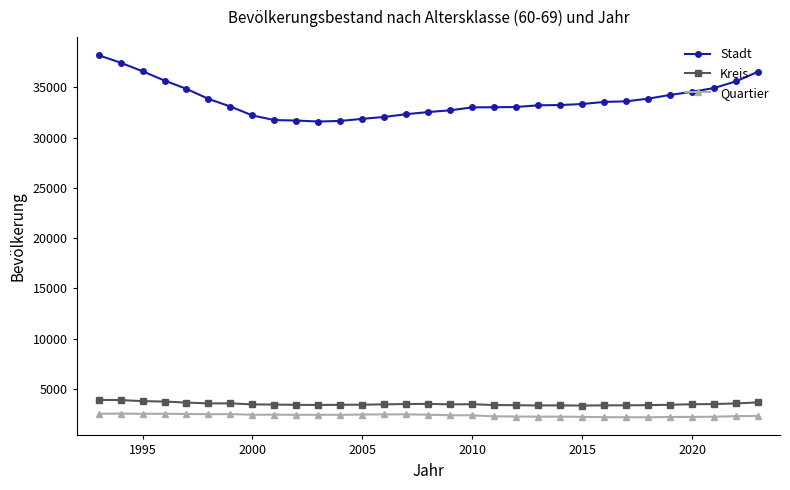

What is the highest value of the Stadt series?

38196